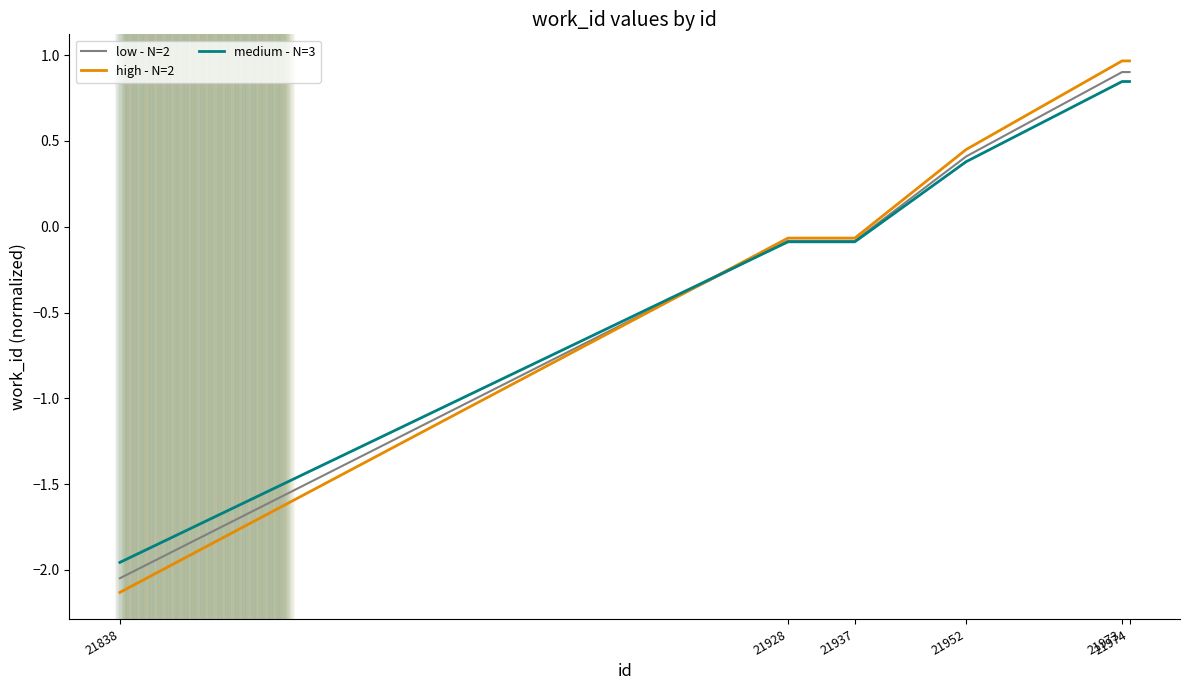

What is the difference between the second highest and minimum values in the medium - N=3 series?

2.8